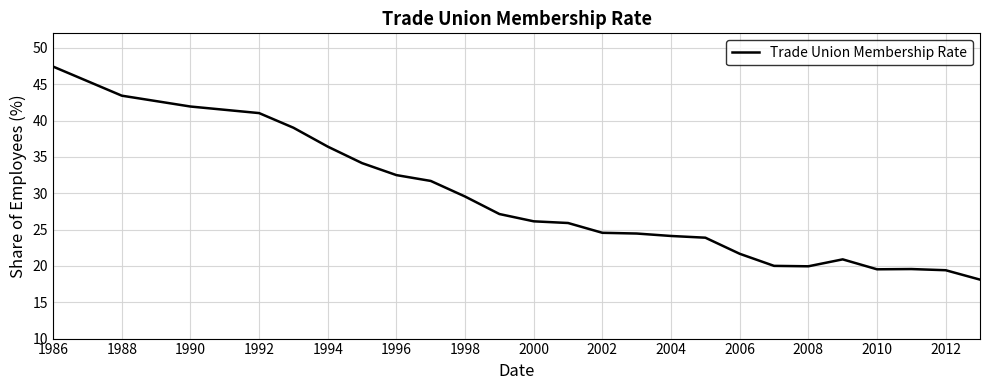

What is the smallest value displayed?

18.1